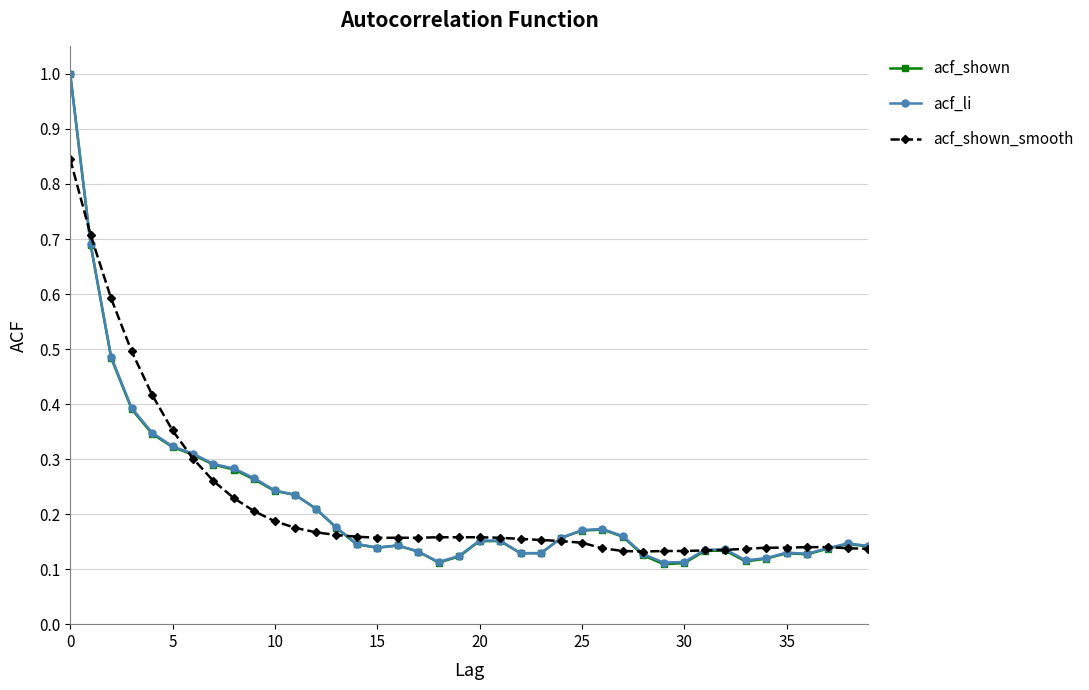

At how many categories does at least one series exceed 0?

40